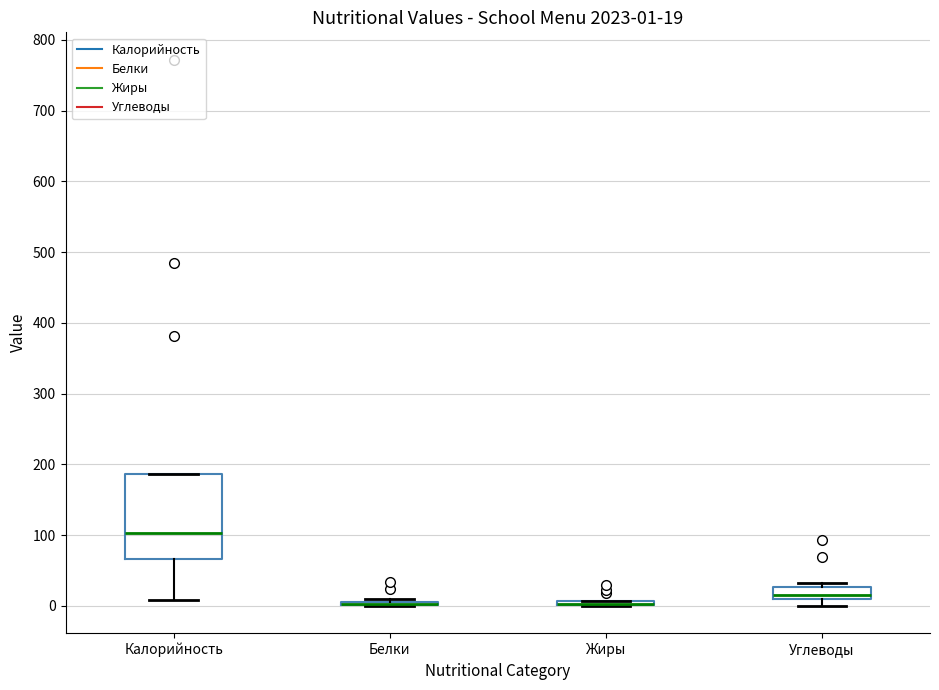

Which box is the tallest, from its lower edge to its upper edge?

Калорийность